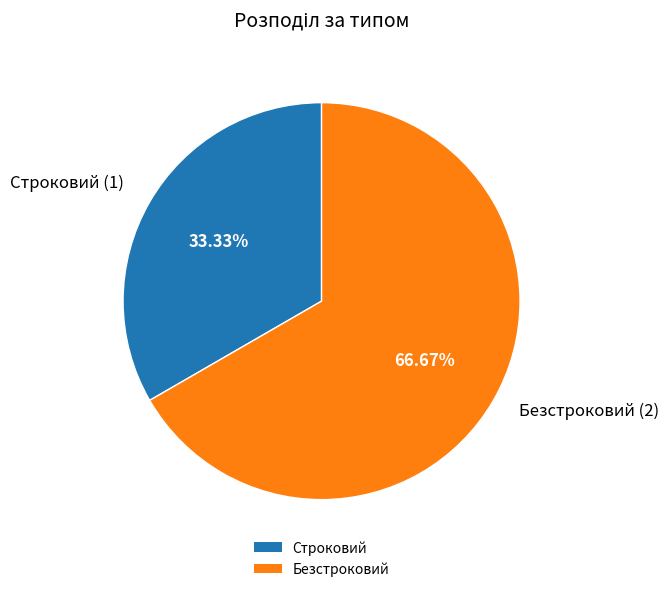

To the nearest percent, what is the average slice percentage?

50%